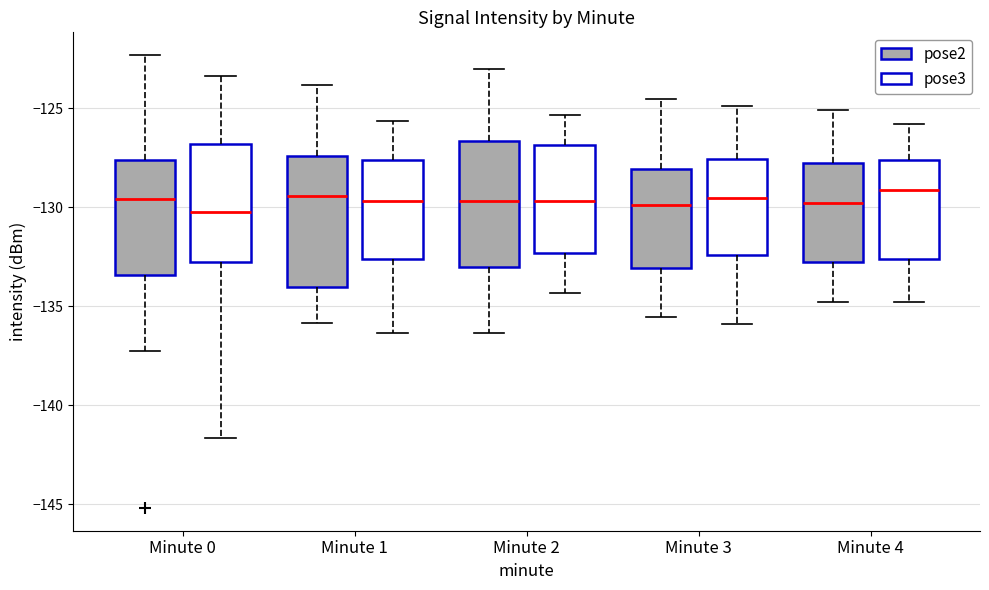

Where does the upper whisker of the box for Minute 2 (pose2) end on the y-axis? The values are not printed on the chart, so give them approximately, as read against the axis.

-123.0